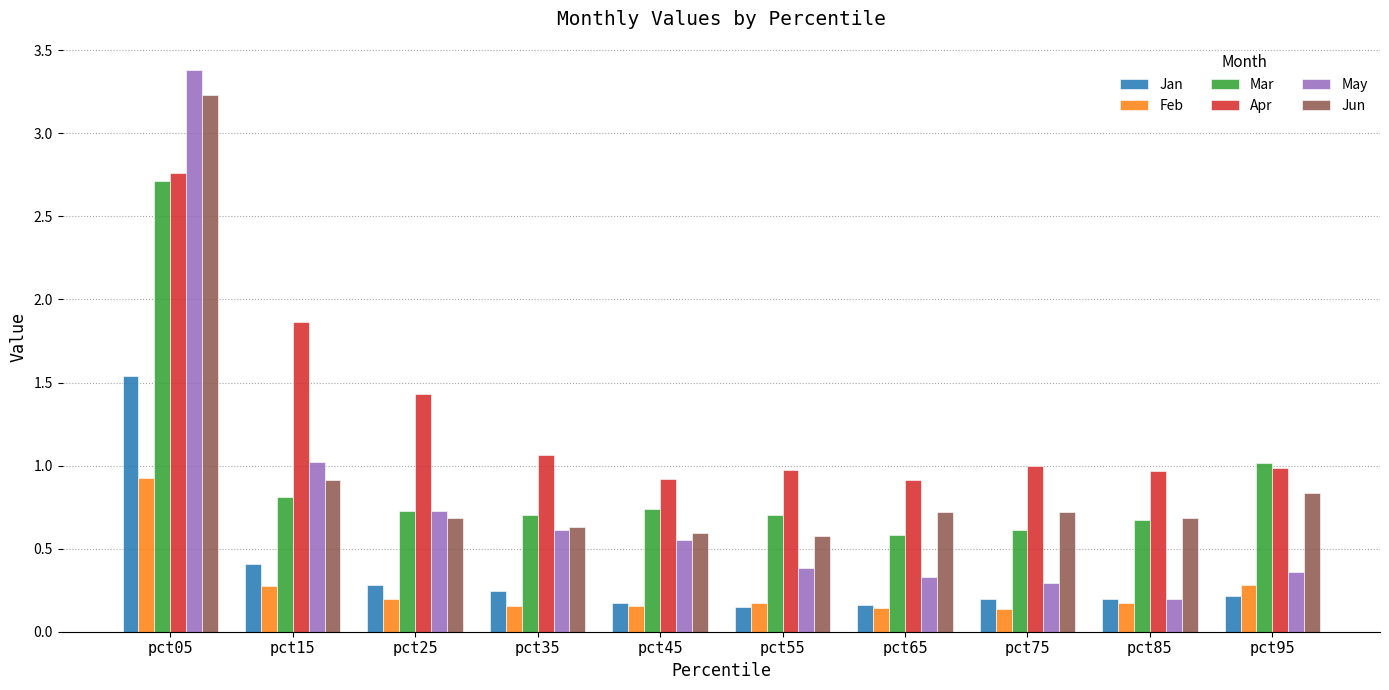

How many bars are there in each group?

6